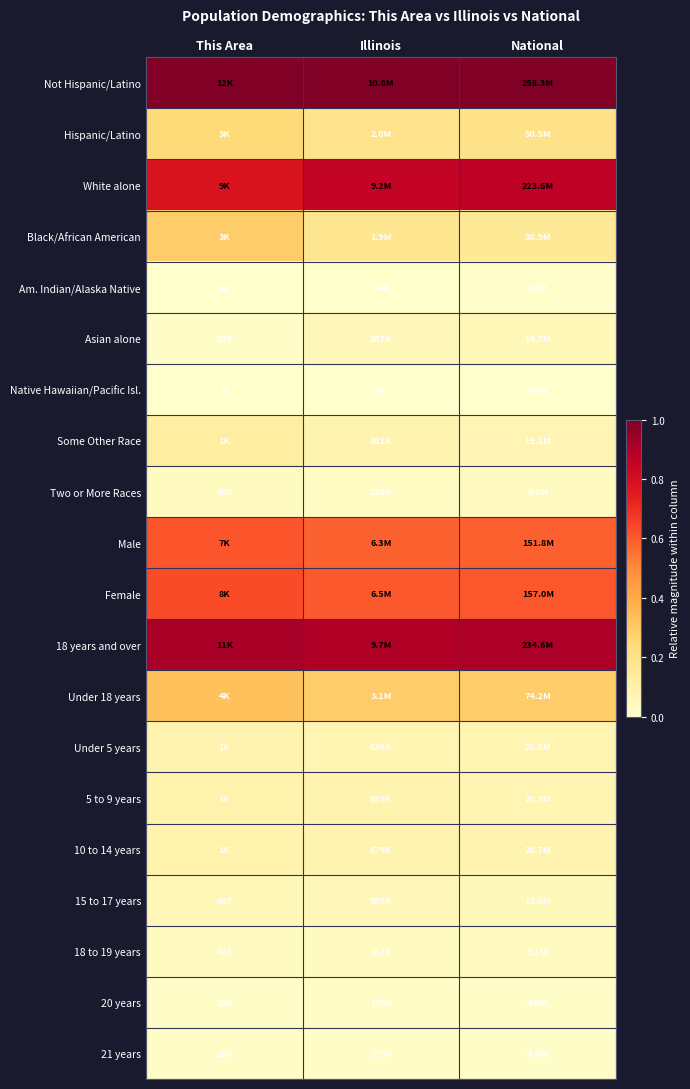

Rank the series by their maximum value, from highest to lowest.

Not Hispanic/Latino, 18 years and over, White alone, Female, Male, Under 18 years, Black/African American, Hispanic/Latino, Some Other Race, 10 to 14 years, 5 to 9 years, Under 5 years, 15 to 17 years, Asian alone, 18 to 19 years, Two or More Races, 20 years, 21 years, Am. Indian/Alaska Native, Native Hawaiian/Pacific Isl.